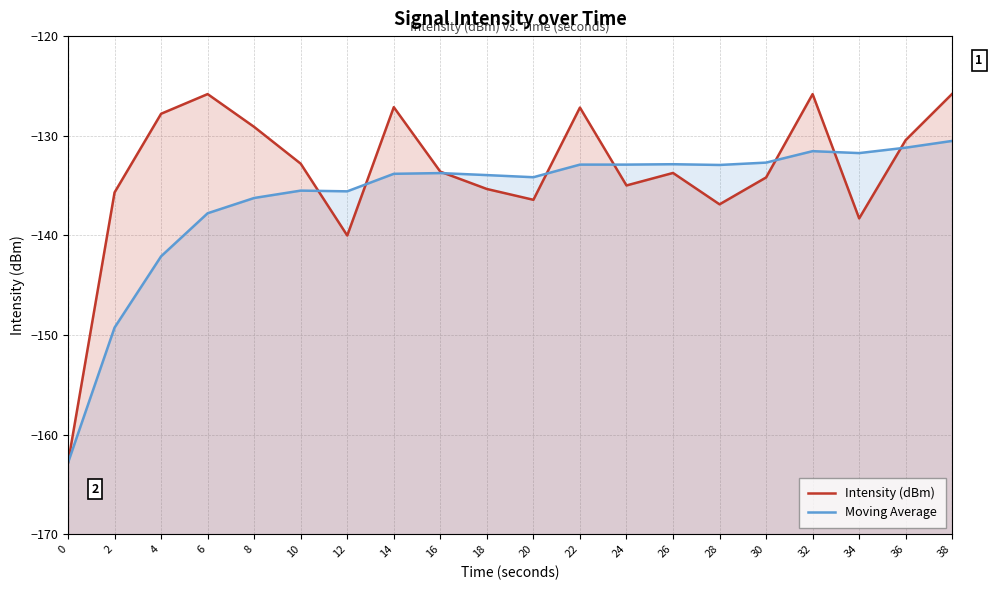

Is it true that Intensity (dBm) equals -86.8 at 10?

False